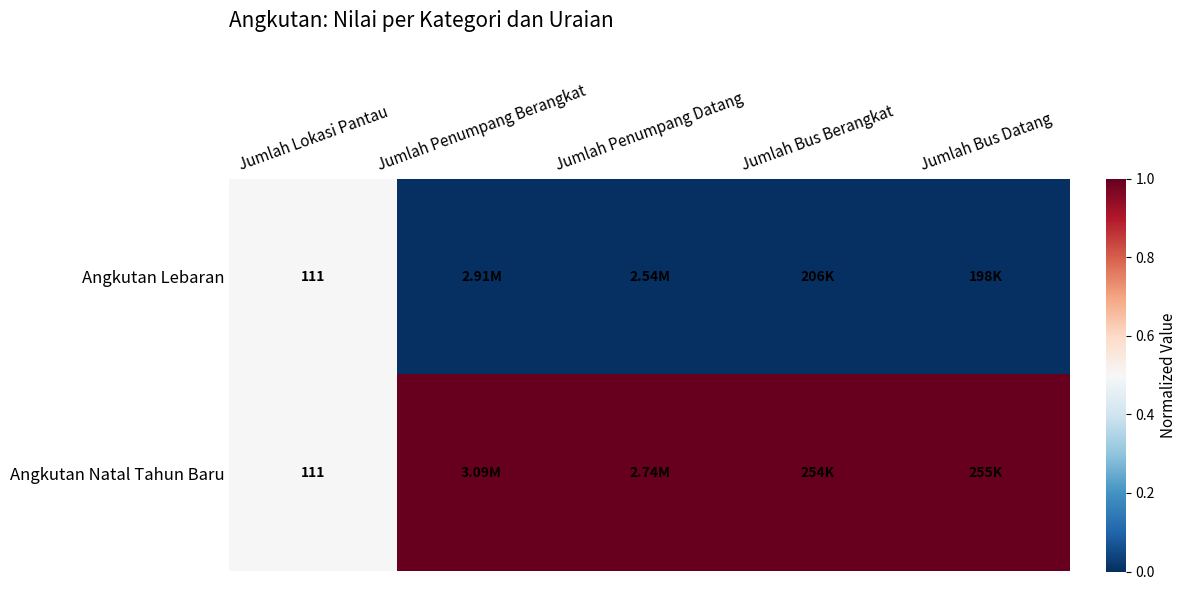

The Angkutan Natal Tahun Baru series shows 1.4 at Jumlah Bus Datang. True or false?

False